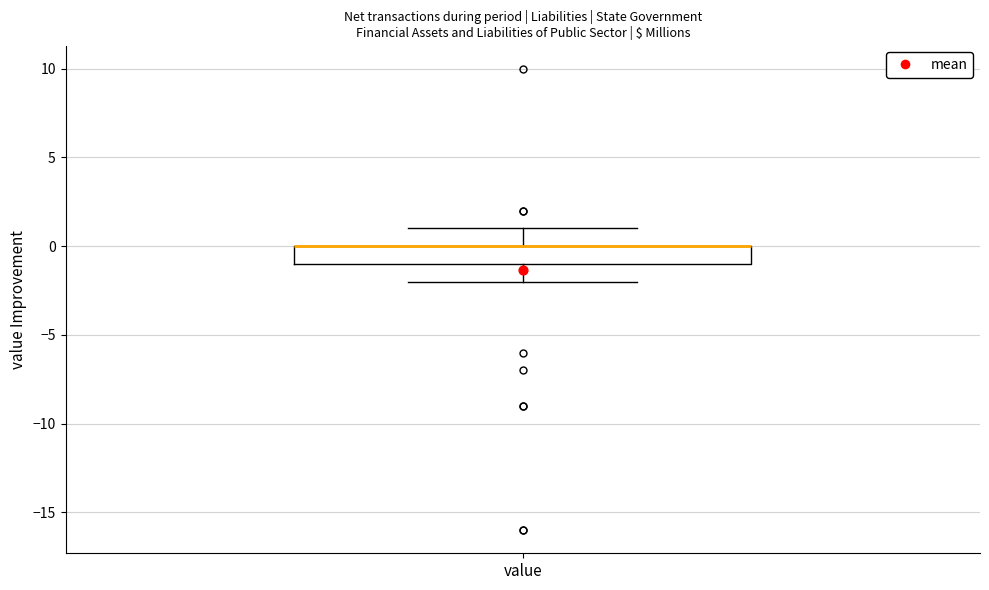

Read this box plot against the y-axis: the position of the median line, the range covered by the box, and the ends of both whiskers. The values are not printed on the chart, so give them approximately, as read against the axis.

median 0 (drawn on the box's upper edge), box -1 to 0, whiskers -2 to 1